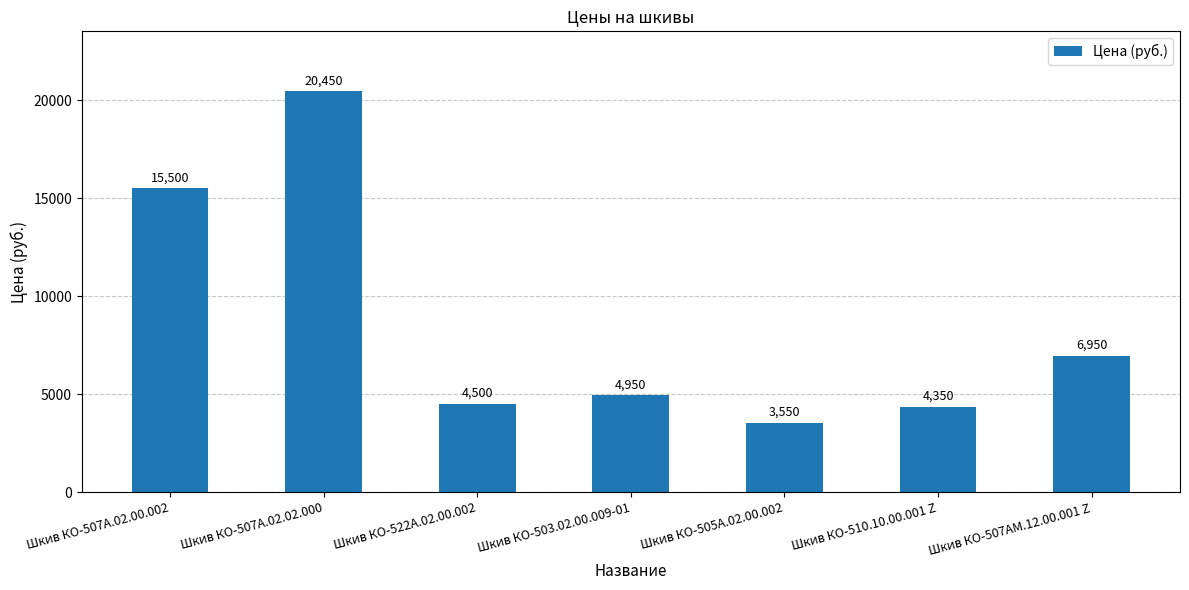

What is the label of the 7th bar from the right?

Шкив КО-507А.02.00.002